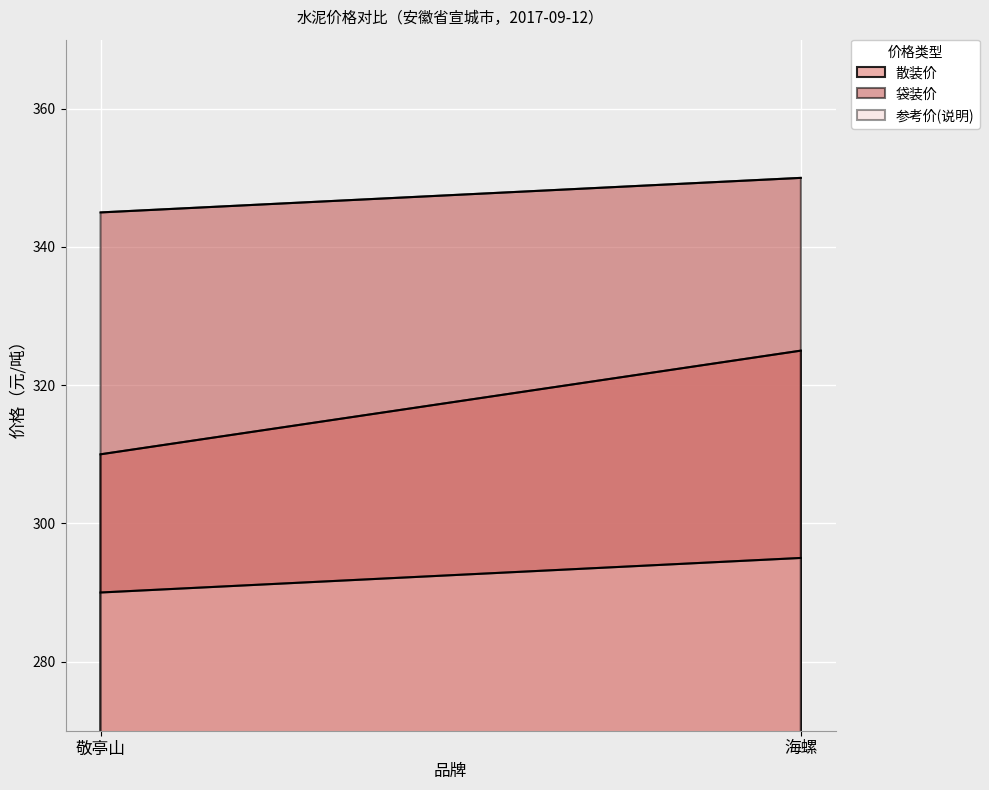

Reading right to left, extract all data points from this chart.

散装价: 325	310
袋装价: 350	345
参考价(说明): 295	290